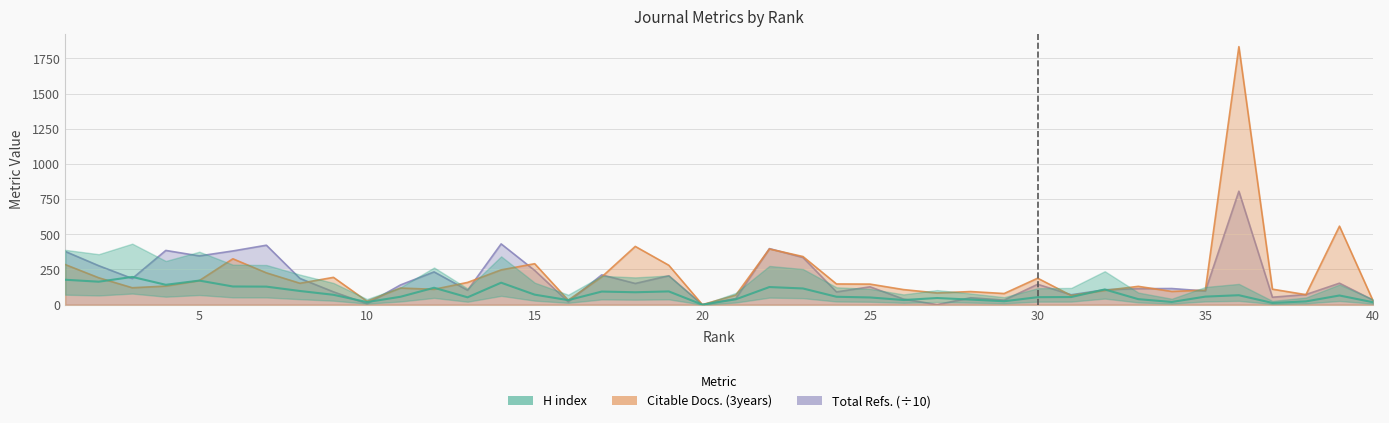

List the series in order of their overall mean, lowest first.

H index, Total Refs., Citable Docs. (3years)